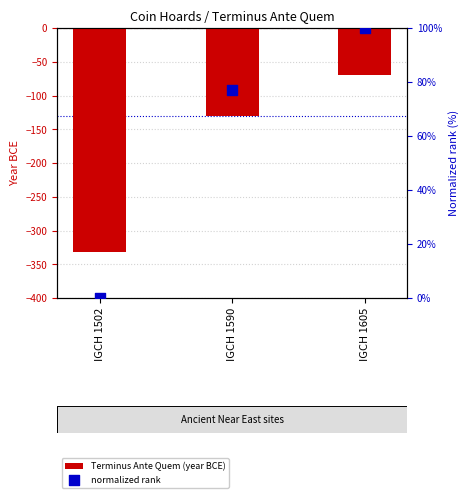

Which series reaches the maximum Y coordinate?

normalized rank